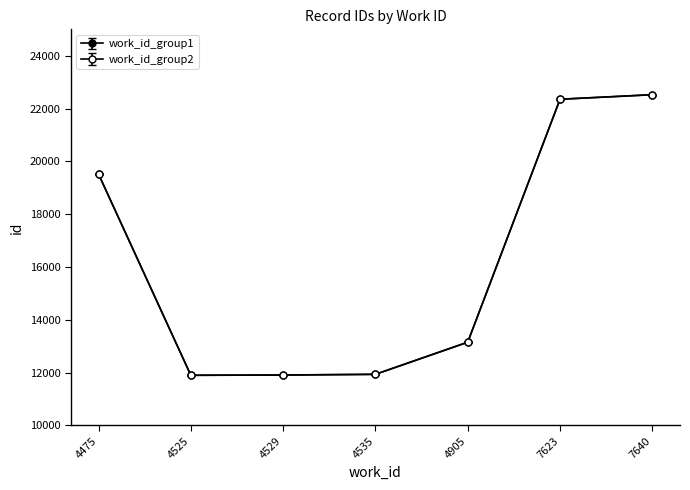

Count the number of categories in the chart.

7